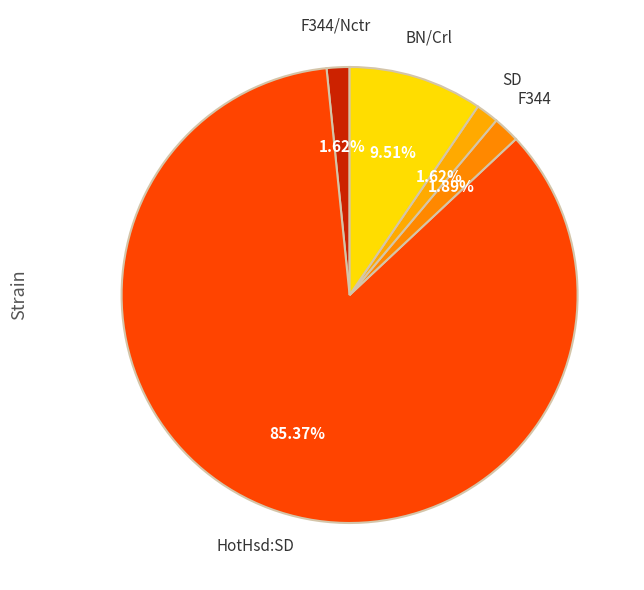

What is the largest slice in the pie chart?

HotHsd:SD